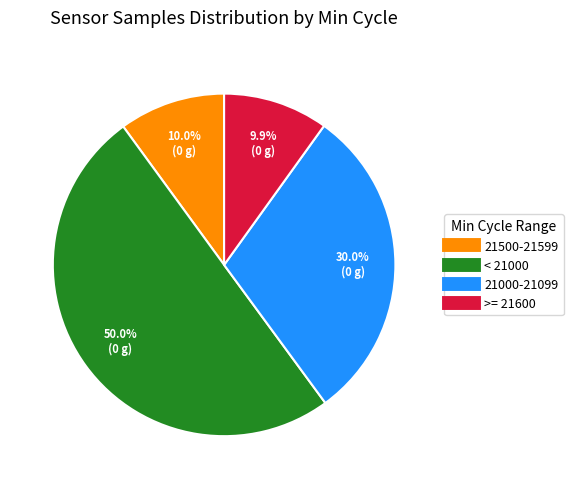

How many slices are in this pie chart?

4